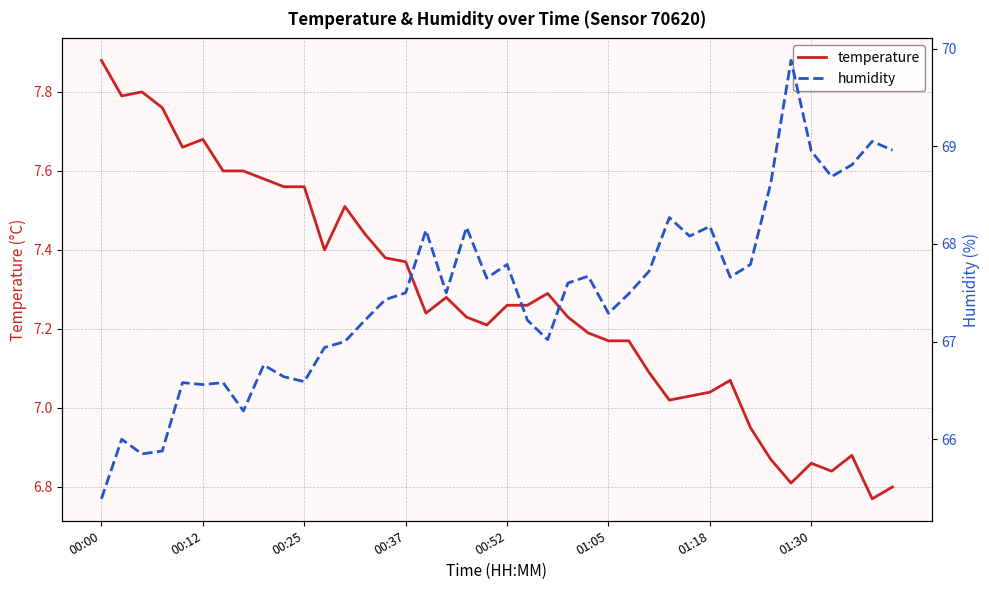

Where does the temperature series first go above 7?

00:00